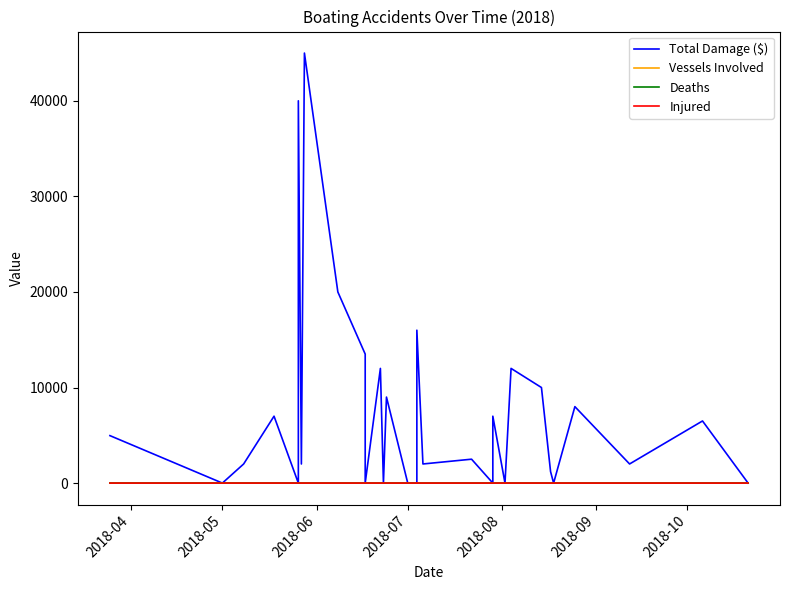

Reading right to left, what are all the values shown in this chart?

Total Damage ($): 0	6500	2000	8000	0	1200	10000	12000	0	7000	0	2500	2500	2000	16000	0	0	0	9000	0	12000	0	13500	20000	45000	2000	40000	0	7000	2000	0	4966
Vessels Involved: 1	1	2	2	1	2	1	1	1	1	1	2	2	2	2	1	1	1	1	2	1	1	2	1	1	3	2	1	1	1	1	1
Deaths: 1	0	0	0	0	0	0	0	0	0	0	0	0	0	0	0	0	0	0	0	0	0	0	0	0	0	0	0	0	0	1	0
Injured: 0	0	0	0	1	1	1	0	1	0	0	0	0	0	0	1	1	1	0	1	1	1	1	0	0	0	1	1	1	0	0	0